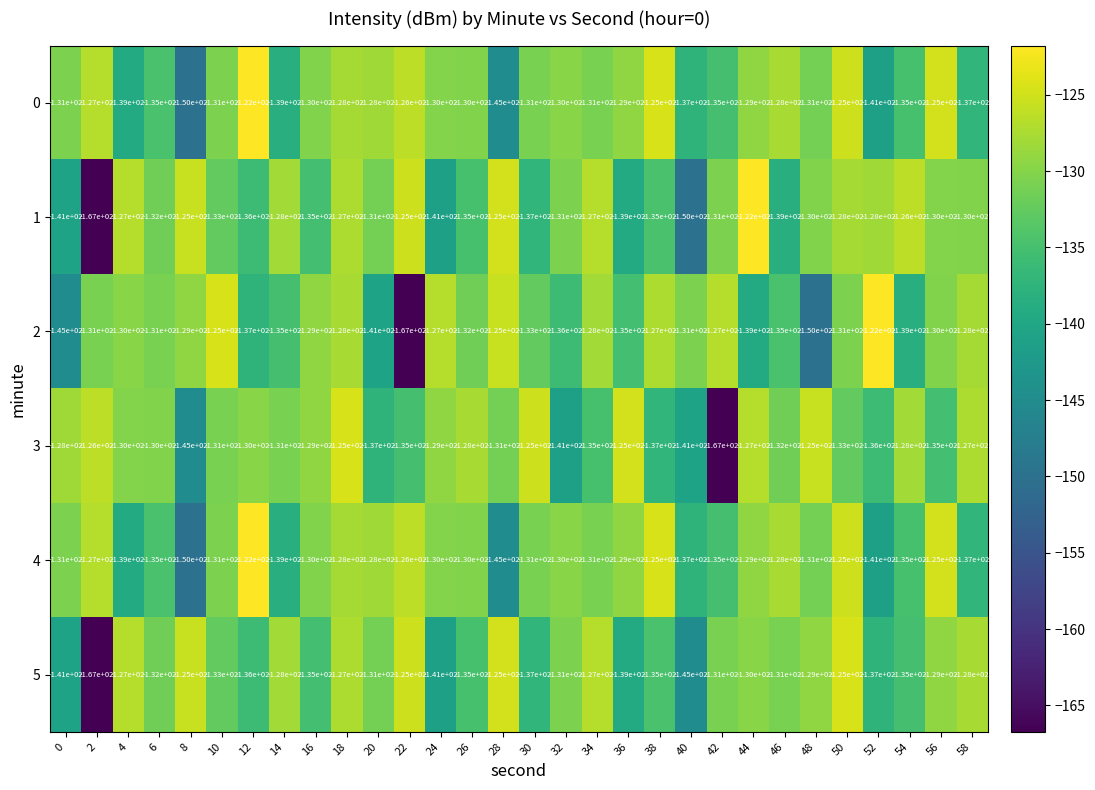

What is the total value across all series at 58?

-787